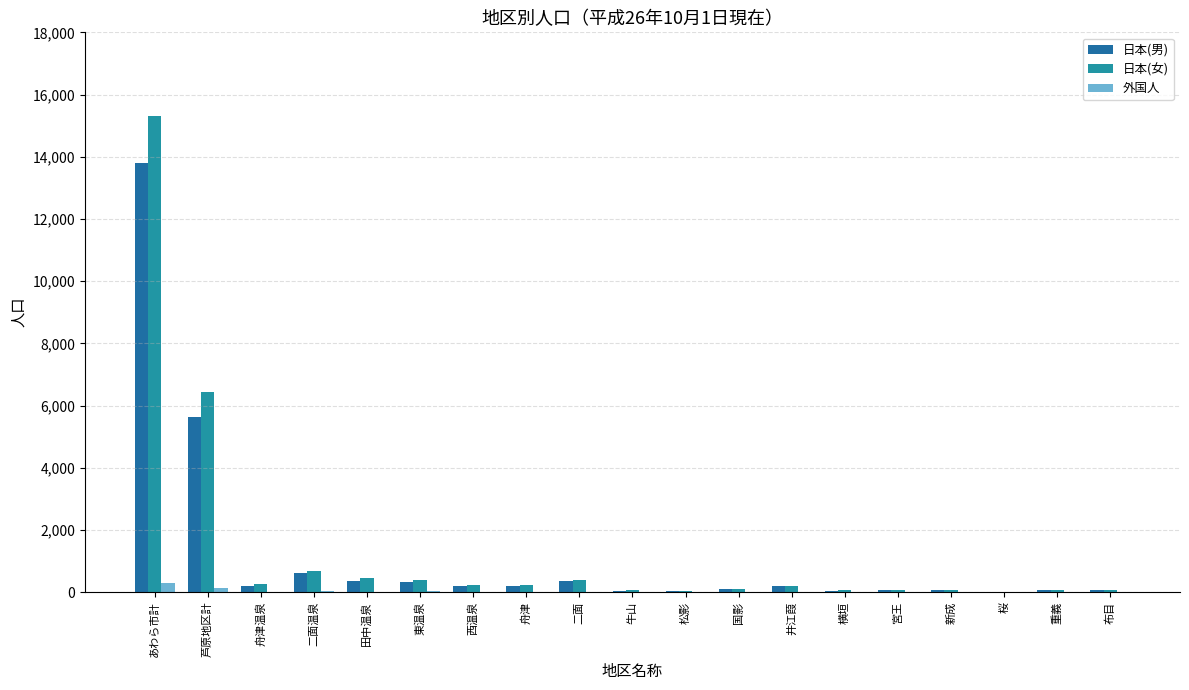

What is the total value across all series at 松影?

51